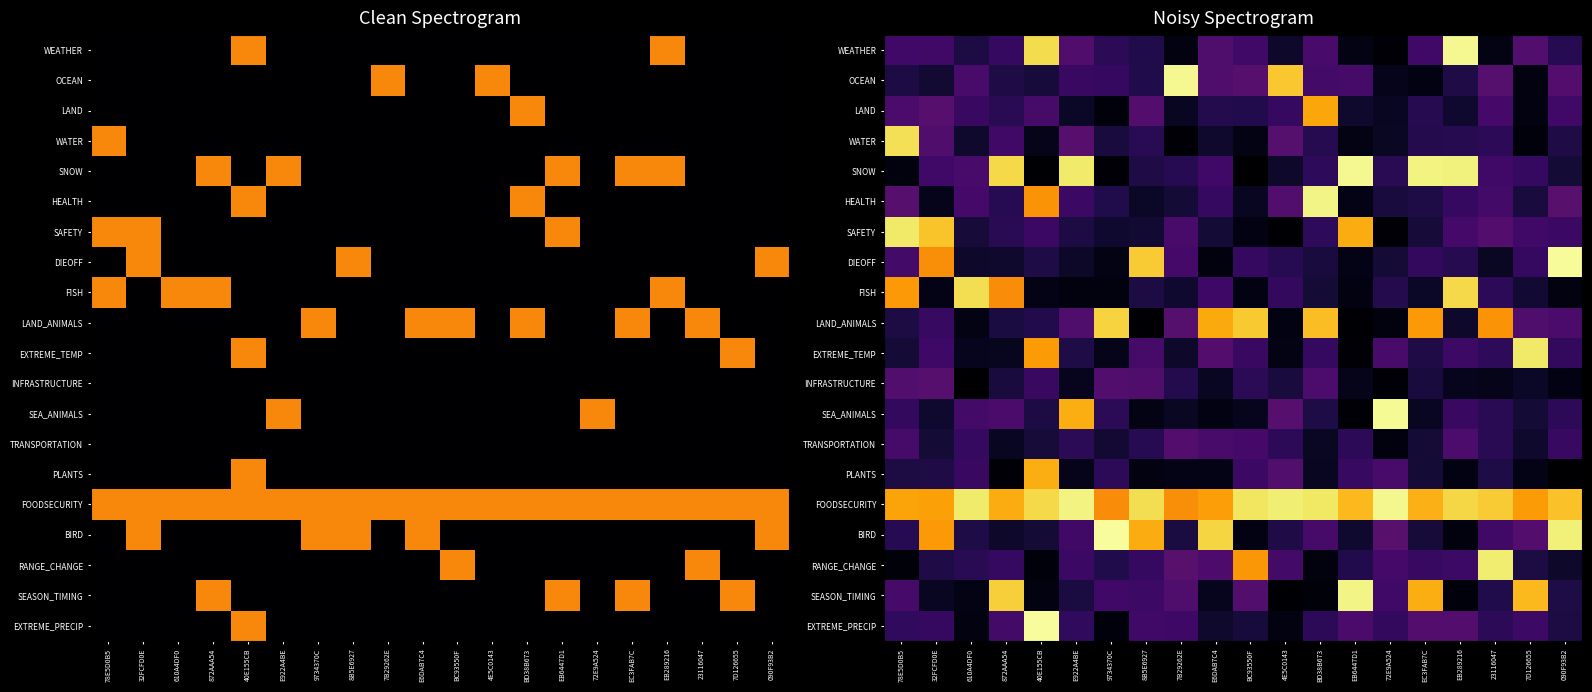

Which series has the largest total across all categories?

FOODSECURITY